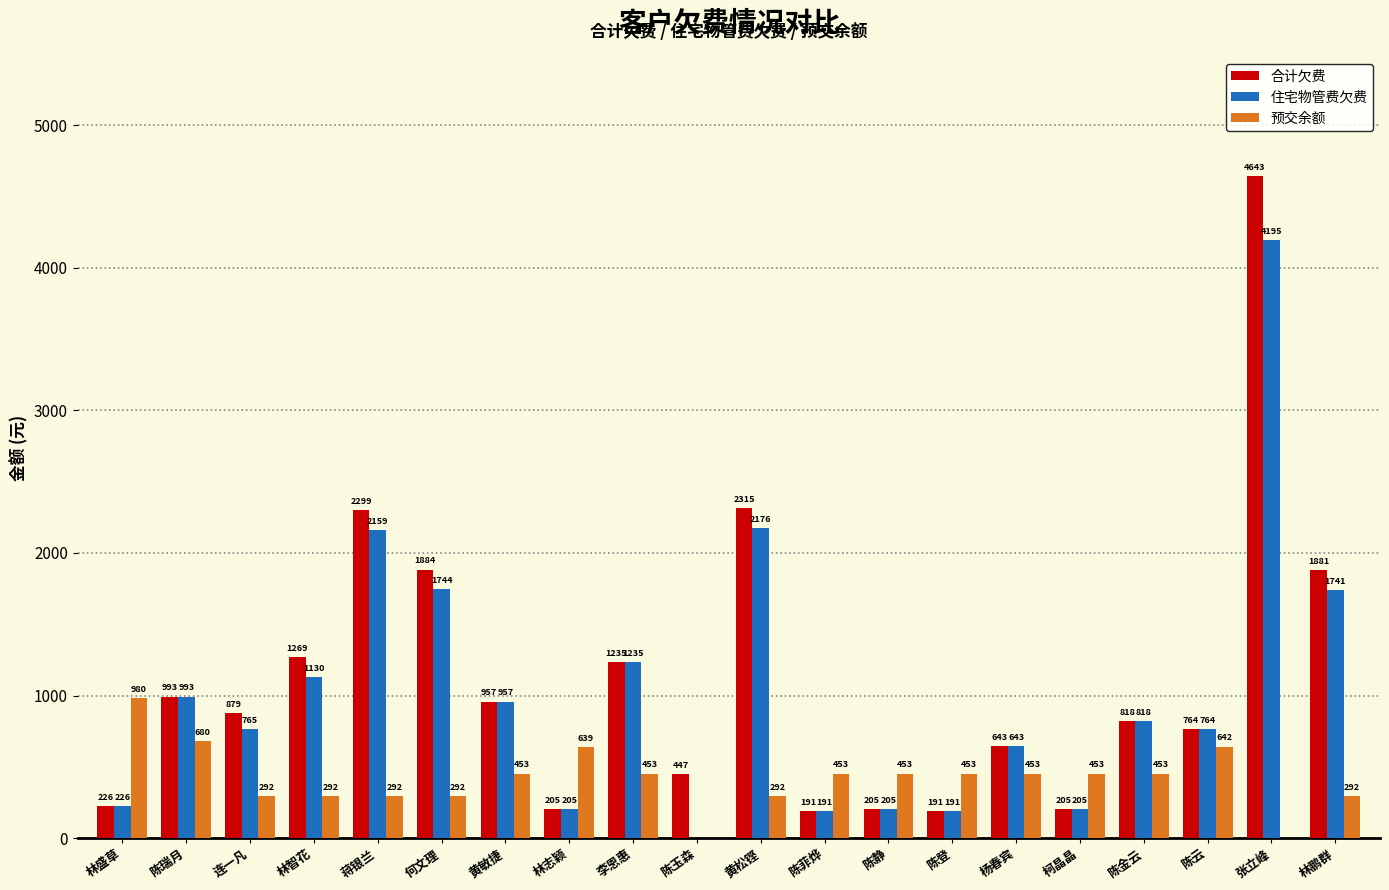

Which series has the largest total across all categories?

合计欠费